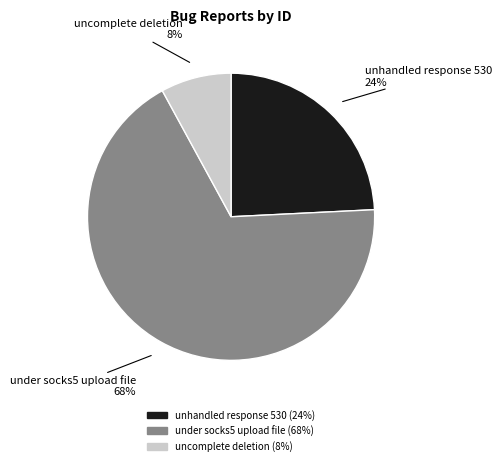

Is it true that unhandled response 530 is 24% of the pie?

True